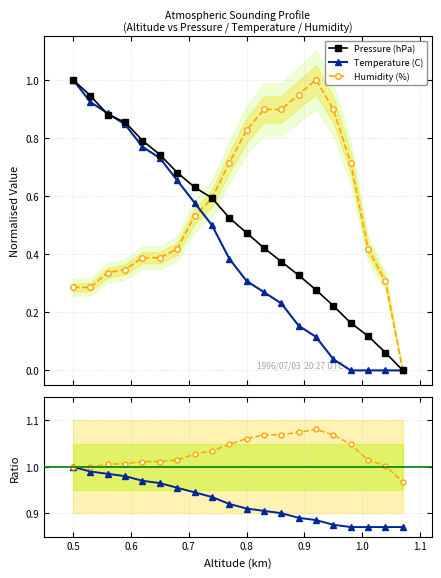

True or false: Pressure (hPa) has more than 0 points higher than both neighbors.

False